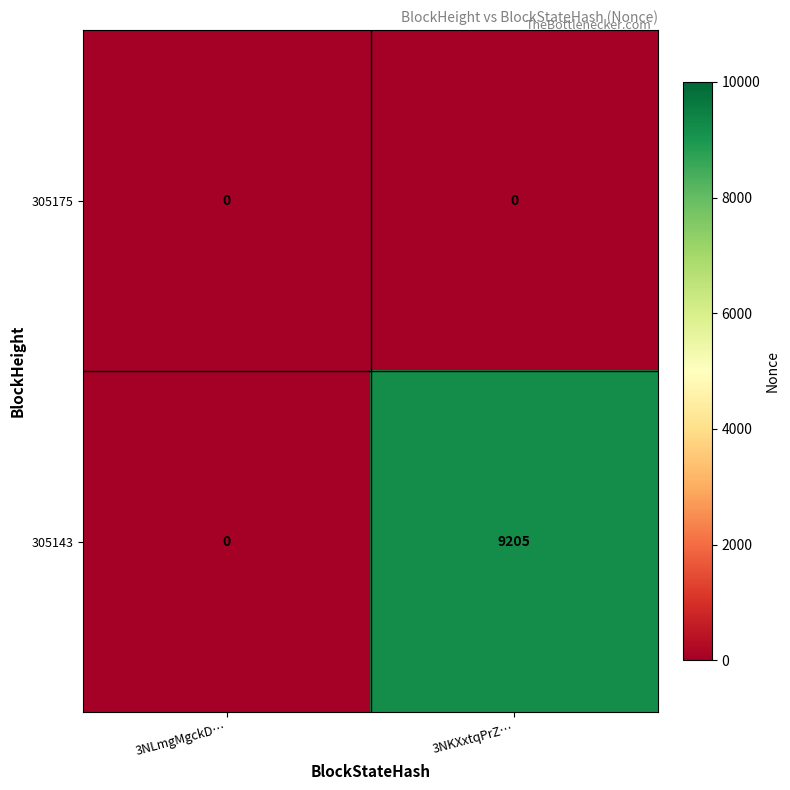

True or false: 305143 has a value of 15373 at 3NKXxtqPrZ….

False